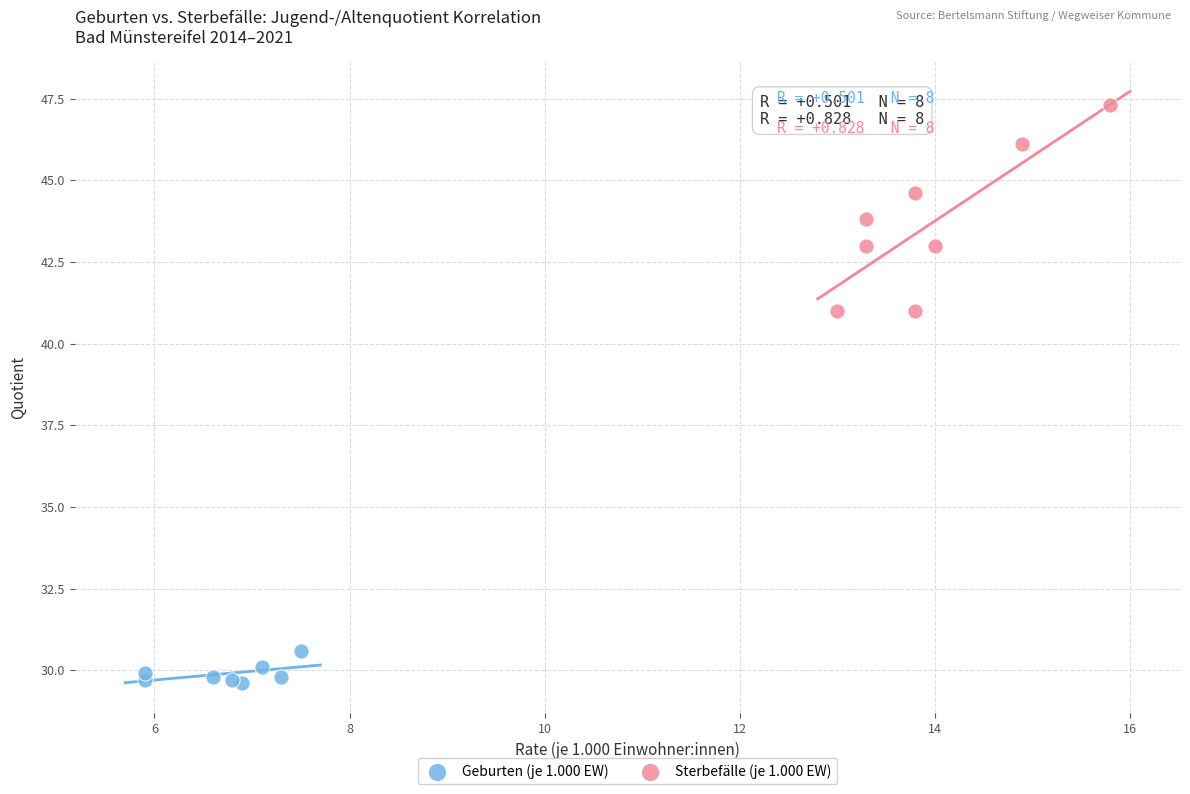

Which series reaches the minimum Y coordinate?

Geburten (je 1.000 EW)